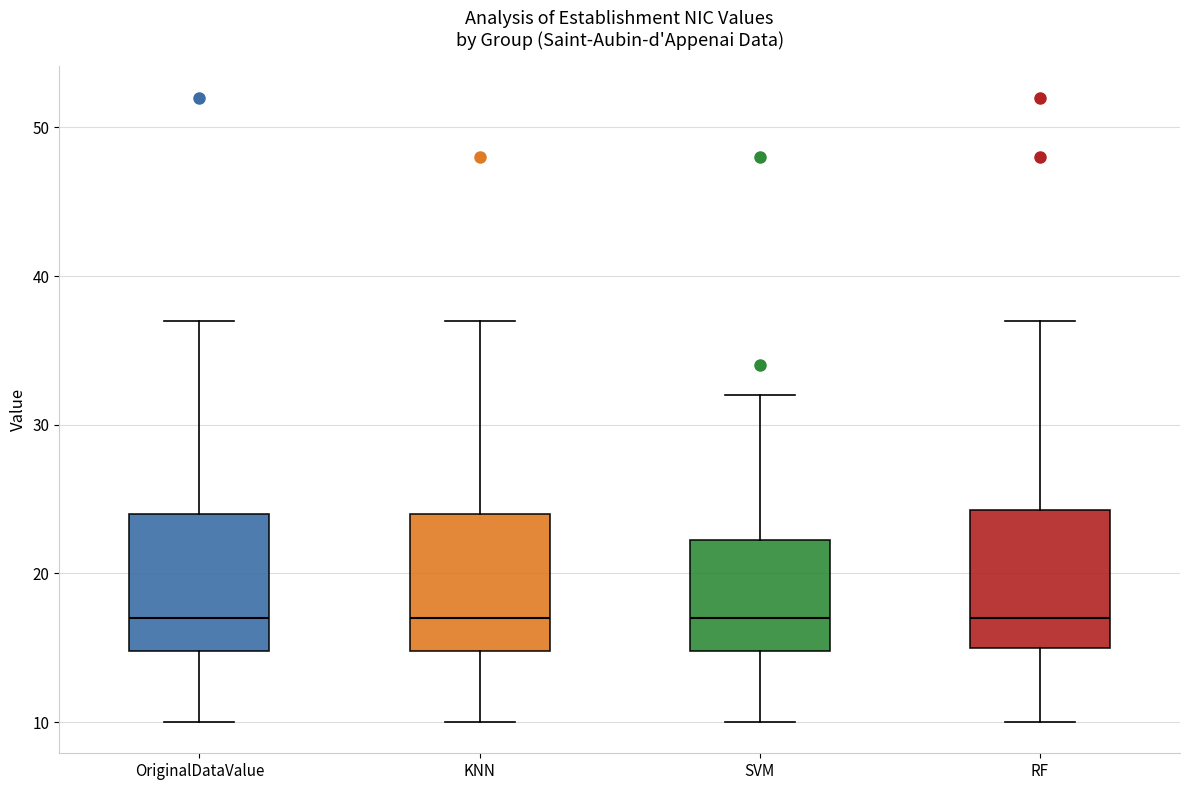

Reading left to right, read every box against the y-axis: the position of its median line, the range the box covers, and the ends of its whiskers. The values are not printed on the chart, so give them approximately, as read against the axis.

OriginalDataValue: median 17, box 15 to 24, whiskers 10 to 37
KNN: median 17, box 15 to 24, whiskers 10 to 37
SVM: median 17, box 15 to 22, whiskers 10 to 32
RF: median 17, box 15 to 24, whiskers 10 to 37